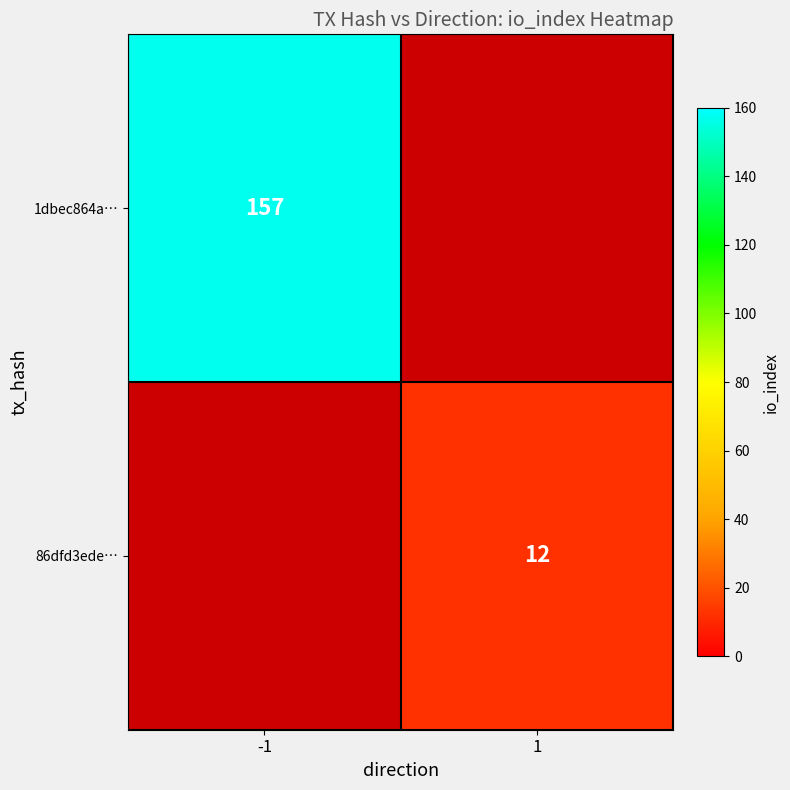

What is the minimum value shown in the chart?

12.0